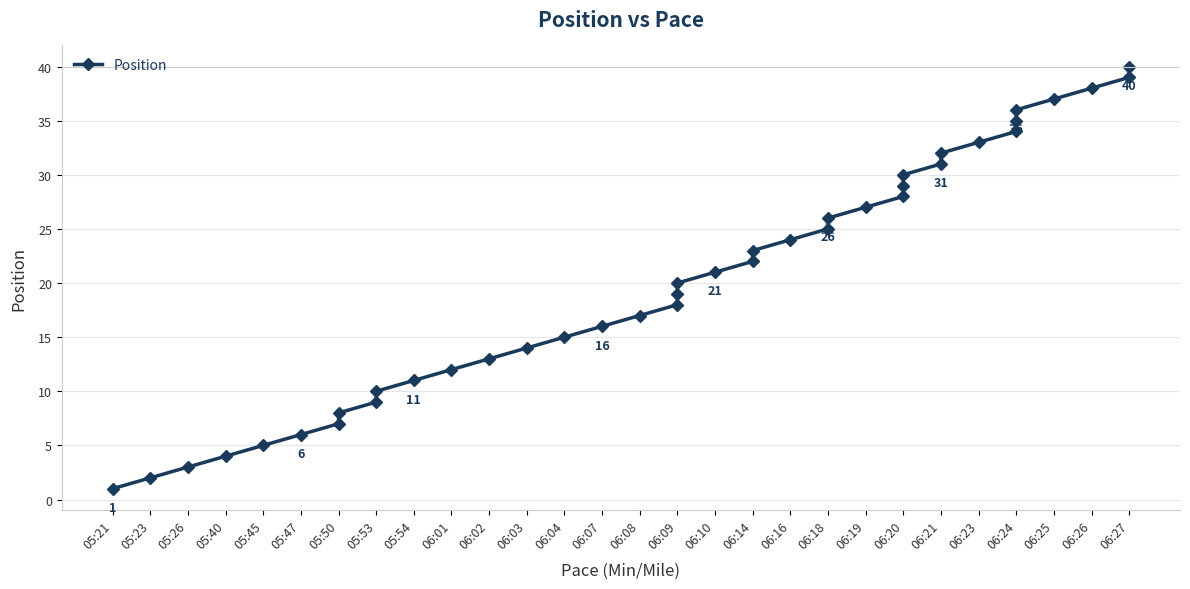

The value at 06:24 is 36. True or false?

True